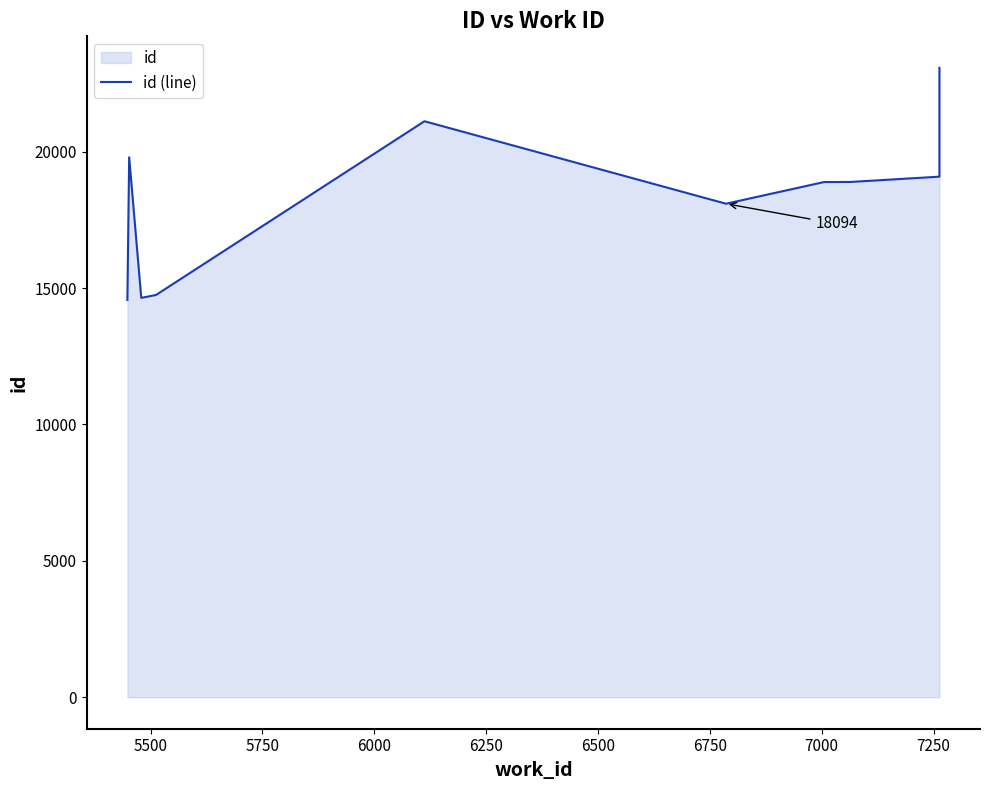

What is the difference between the maximum and second lowest values?

8435